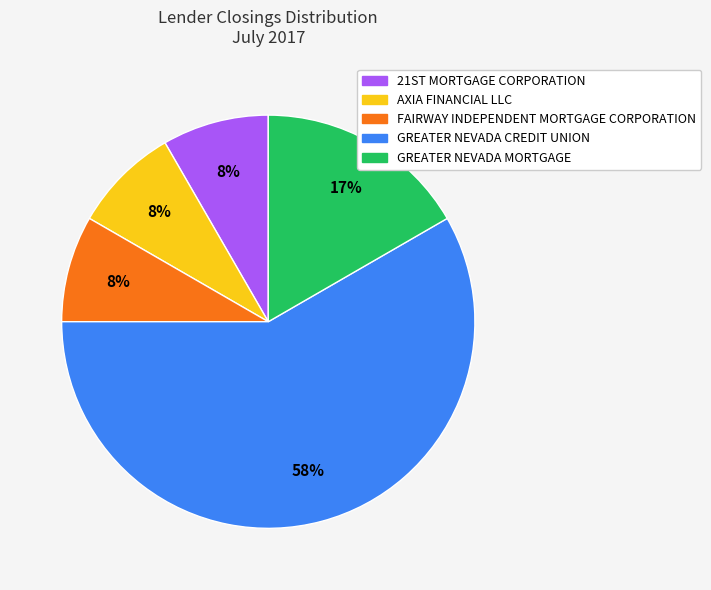

Which slice is the largest?

GREATER NEVADA CREDIT UNION